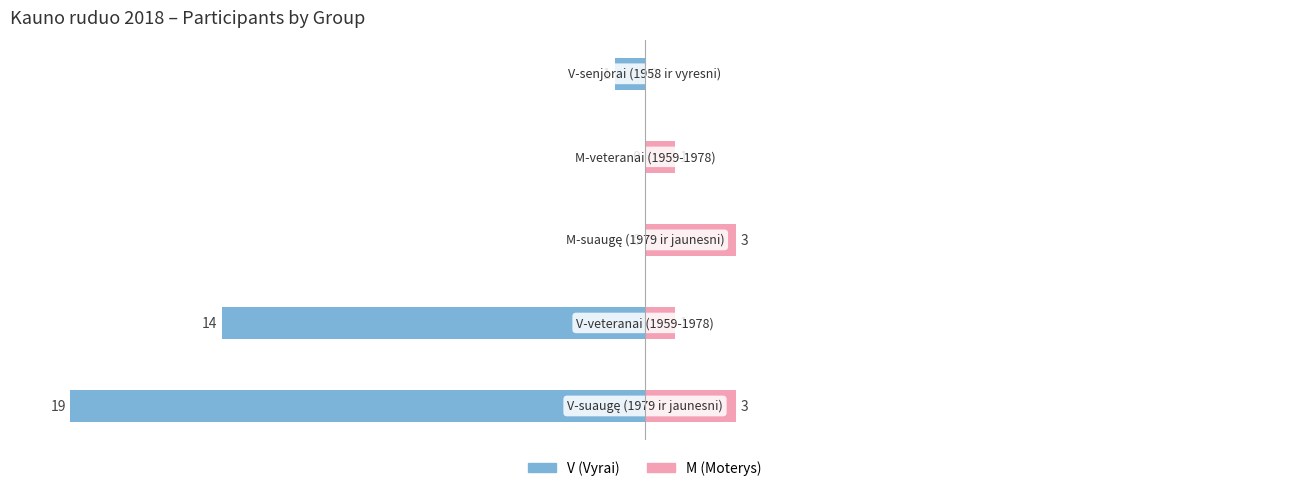

What is the value of the V (Vyrai) bar at the 1st from the left?

-19